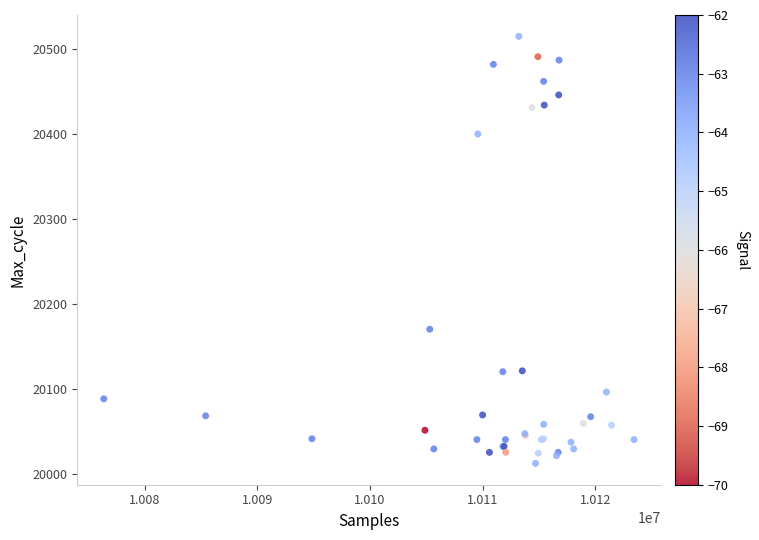

What Y value in the scatter plot is closest to 20263?

20170